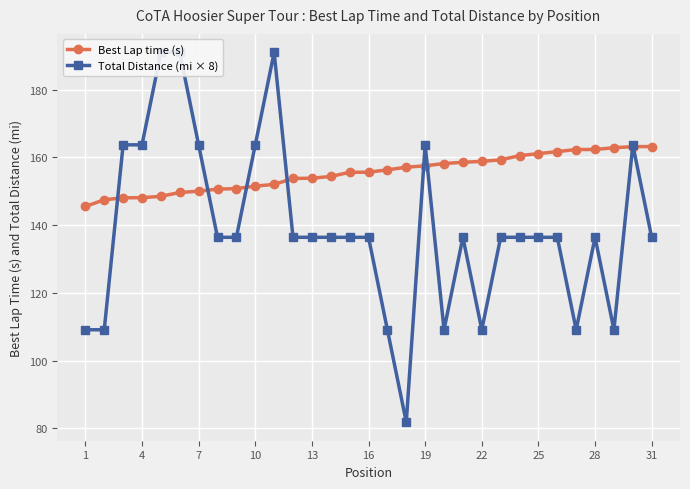

Is it true that Best Lap time (s) equals 209.9 at 19?

False